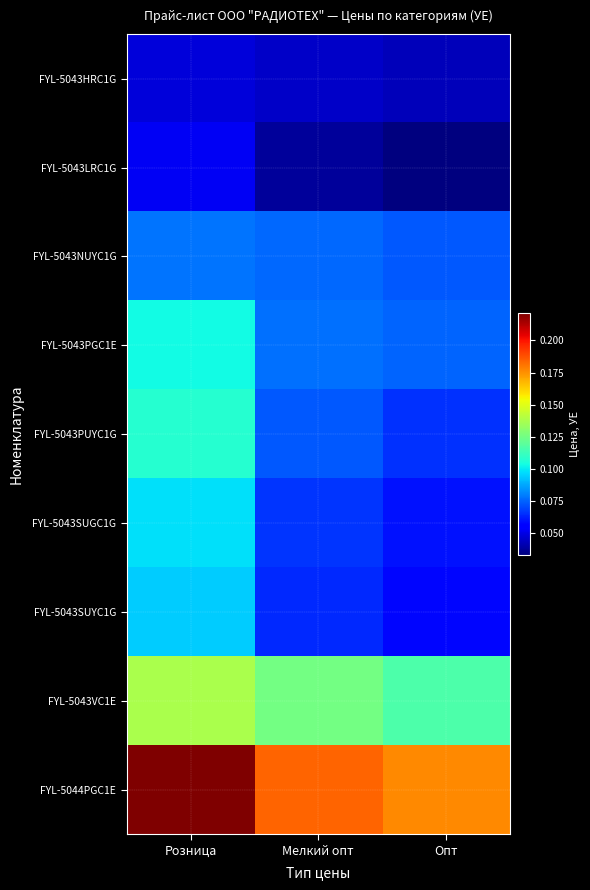

Rank the series at Мелкий опт from lowest to highest value.

FYL-5043LRC1G, FYL-5043HRC1G, FYL-5043SUYC1G, FYL-5043SUGC1G, FYL-5043PUYC1G, FYL-5043NUYC1G, FYL-5043PGC1E, FYL-5043VC1E, FYL-5044PGC1E